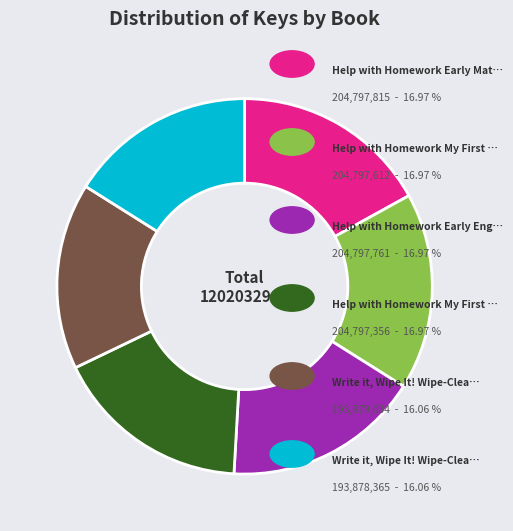

Is there a majority slice in this chart?

No